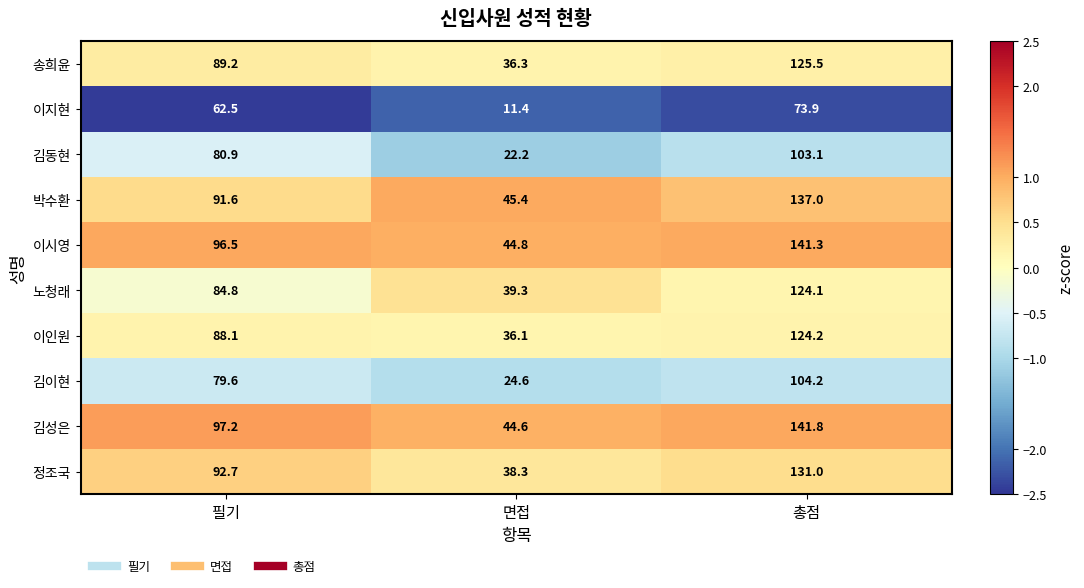

Reading left to right, transcribe all the data shown in this chart.

송희윤: 89.2	36.3	125.5
이지현: 62.5	11.4	73.9
김동현: 80.9	22.2	103.1
박수환: 91.6	45.4	137.0
이시영: 96.5	44.8	141.3
노청래: 84.8	39.3	124.1
이인원: 88.1	36.1	124.2
김이현: 79.6	24.6	104.2
김성은: 97.2	44.6	141.8
정조국: 92.7	38.3	131.0